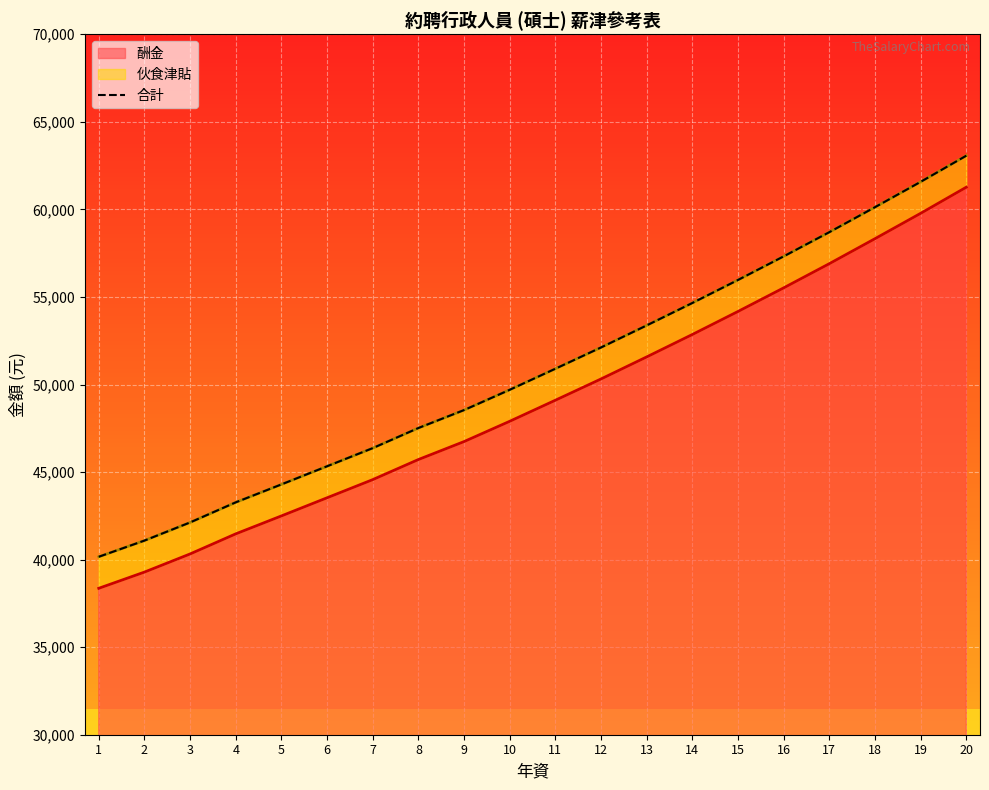

List the labels in order of 酬金 value, smallest first.

1, 2, 3, 4, 5, 6, 7, 8, 9, 10, 11, 12, 13, 14, 15, 16, 17, 18, 19, 20